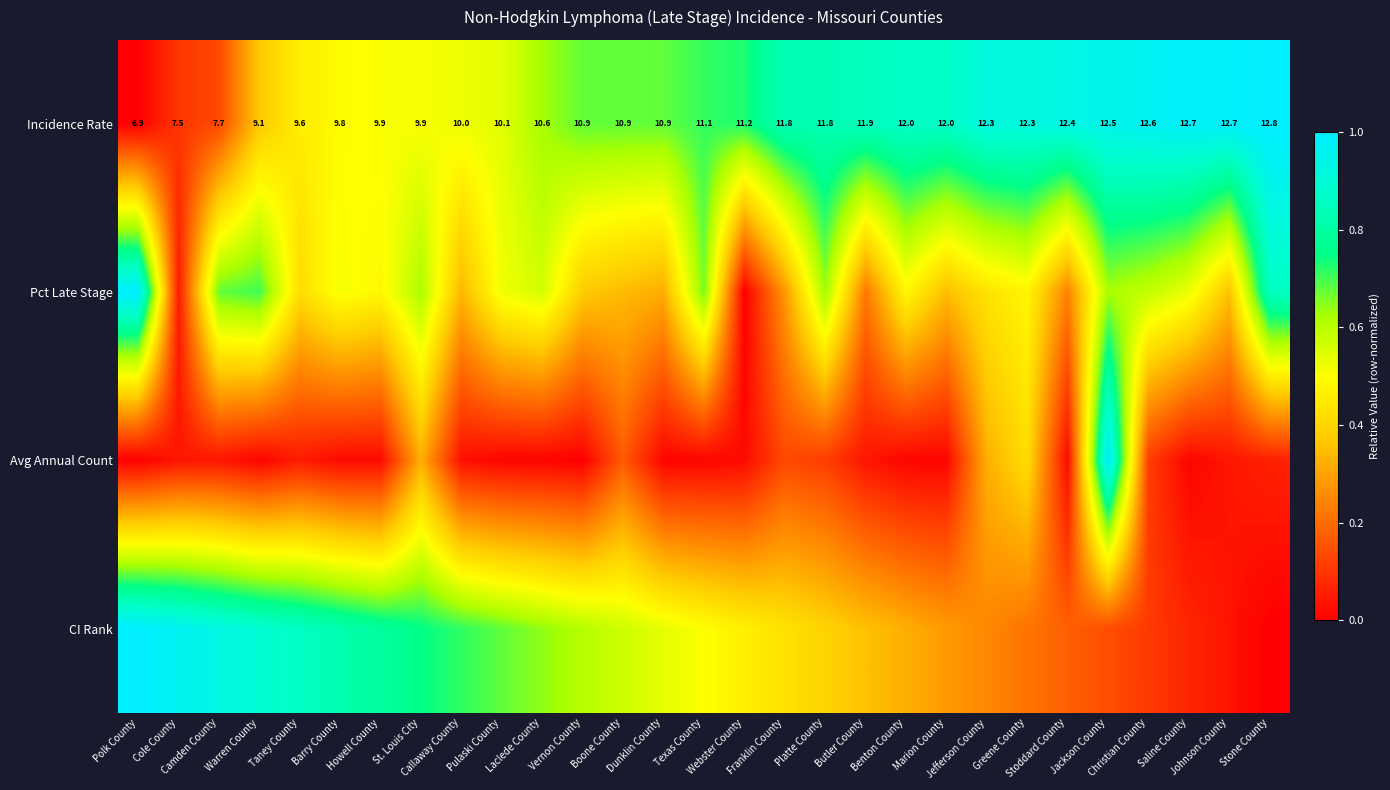

At which category is the sum across all series the highest?

Jackson County